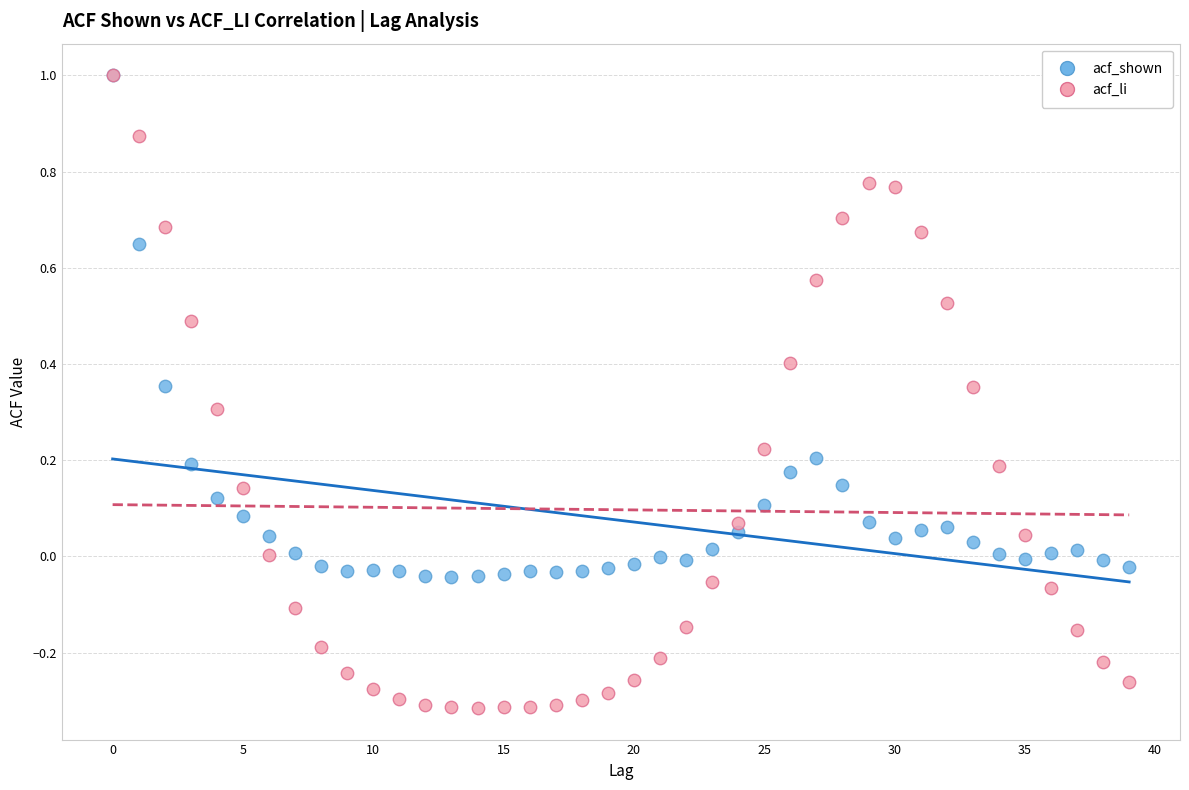

Which series contains the lowest Y value?

acf_li